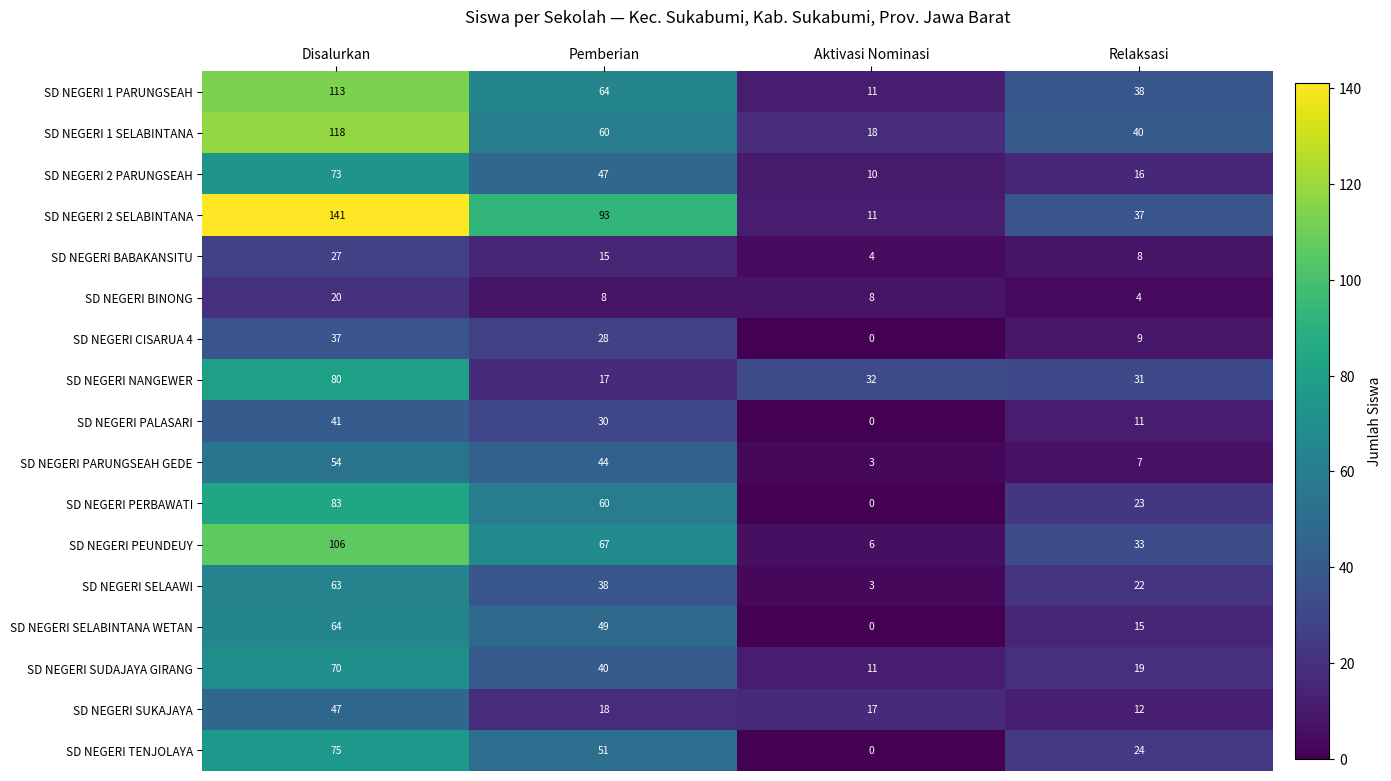

Rank the categories by SD NEGERI PERBAWATI value from highest to lowest.

Disalurkan, Pemberian, Relaksasi, Aktivasi Nominasi